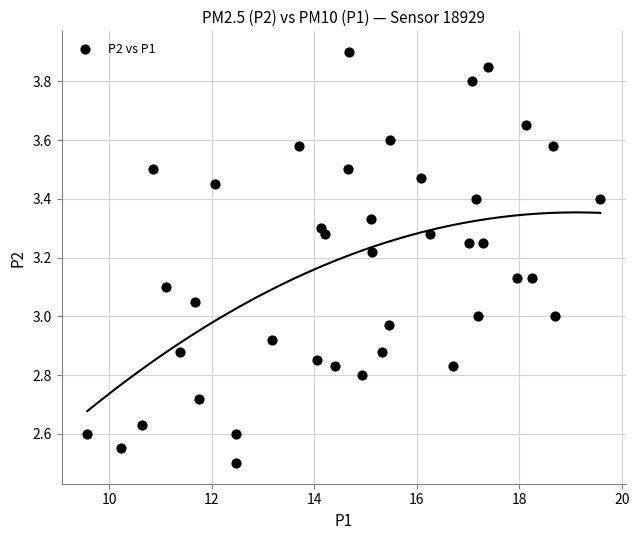

What is the range of X values (max minus min)?

10.0